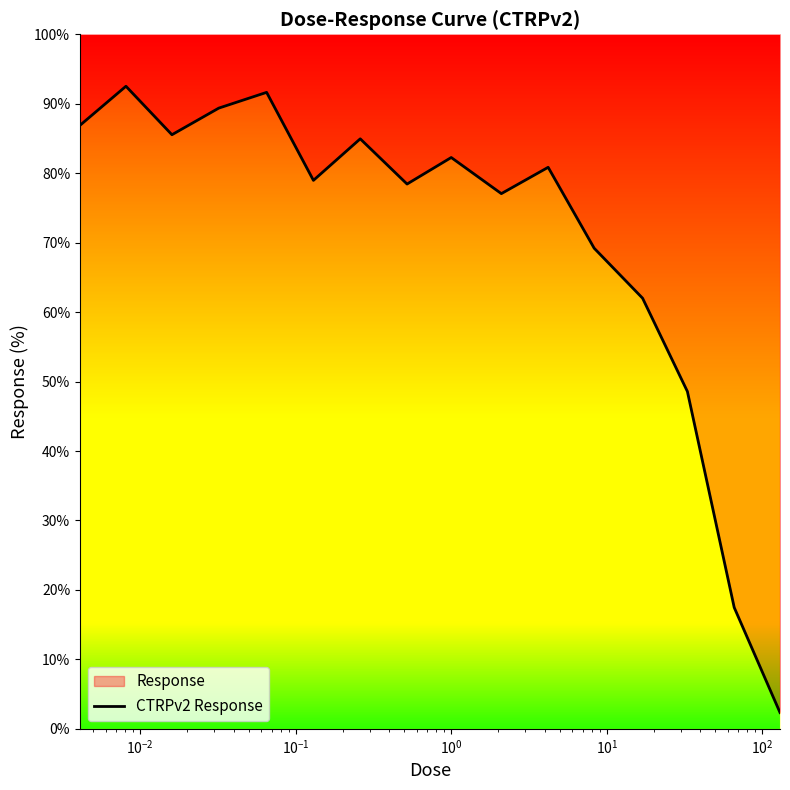

How many points are lower than both their immediate neighbors (excluding endpoints)?

4